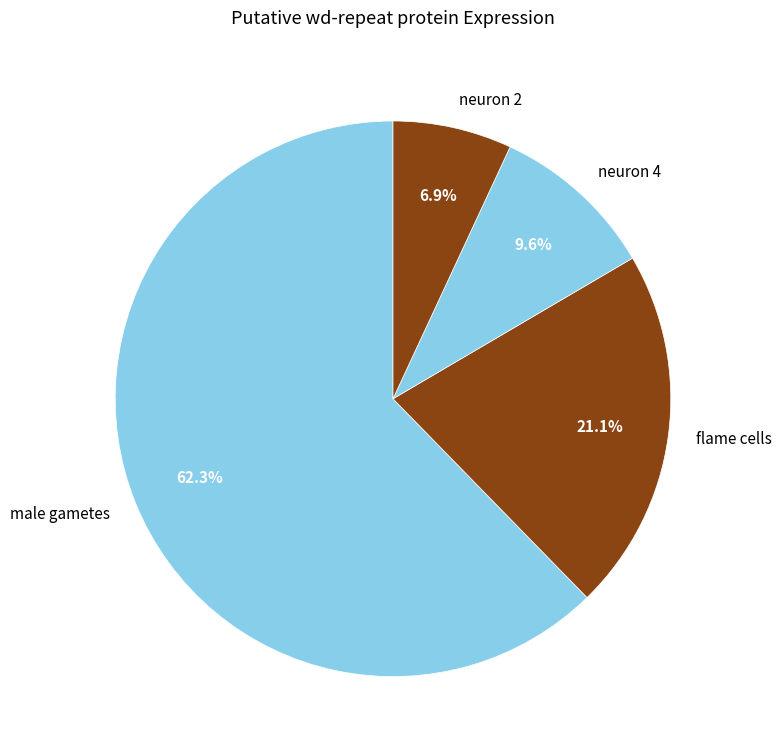

Is it true that flame cells is 14% of the pie?

False